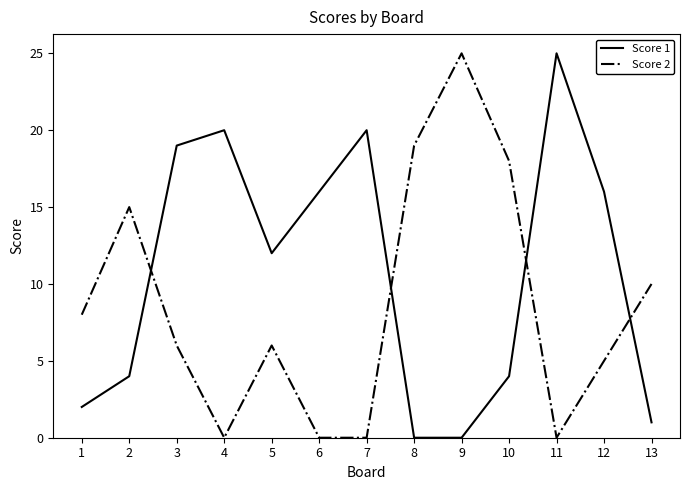

The Score 1 series shows -8 at 9. True or false?

False